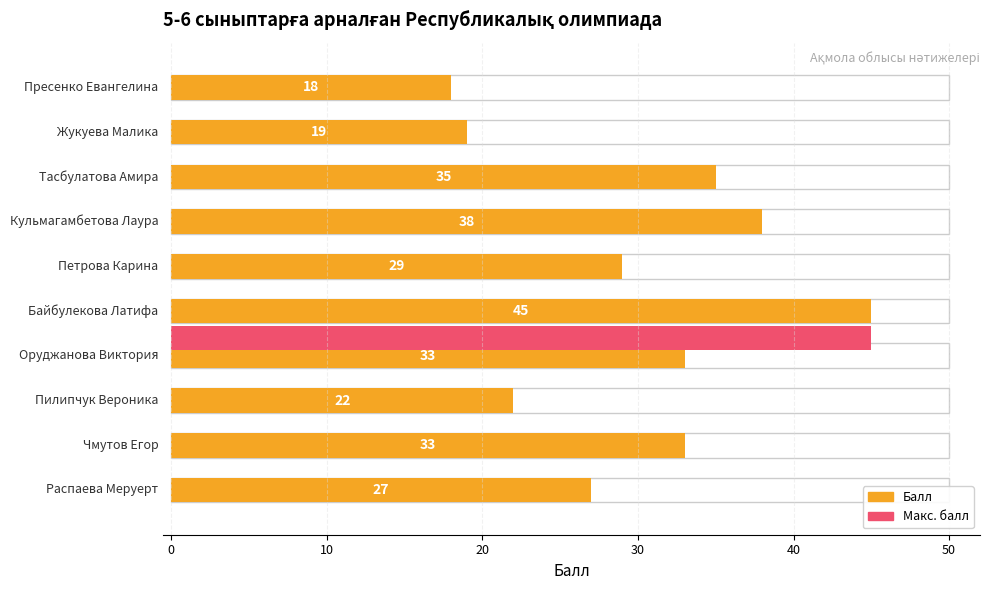

What is the greatest value displayed?

45